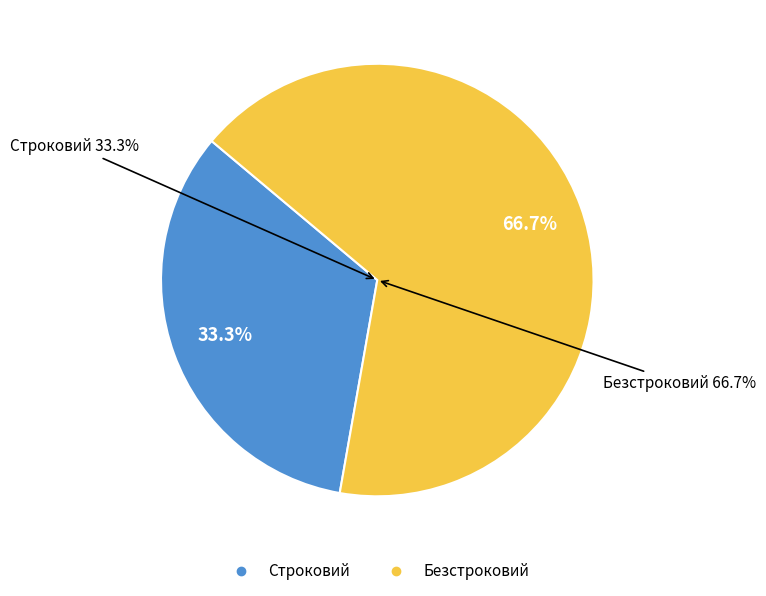

True or false: Безстроковий accounts for 67% of the total.

True